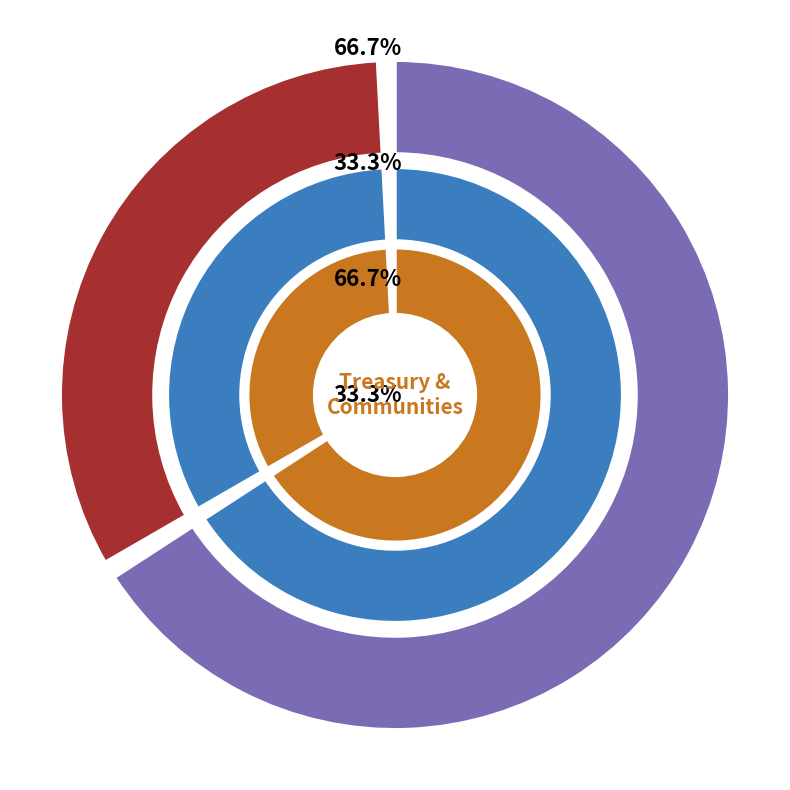

To the nearest percent, what portion does Communities and Local Government represent?

33%